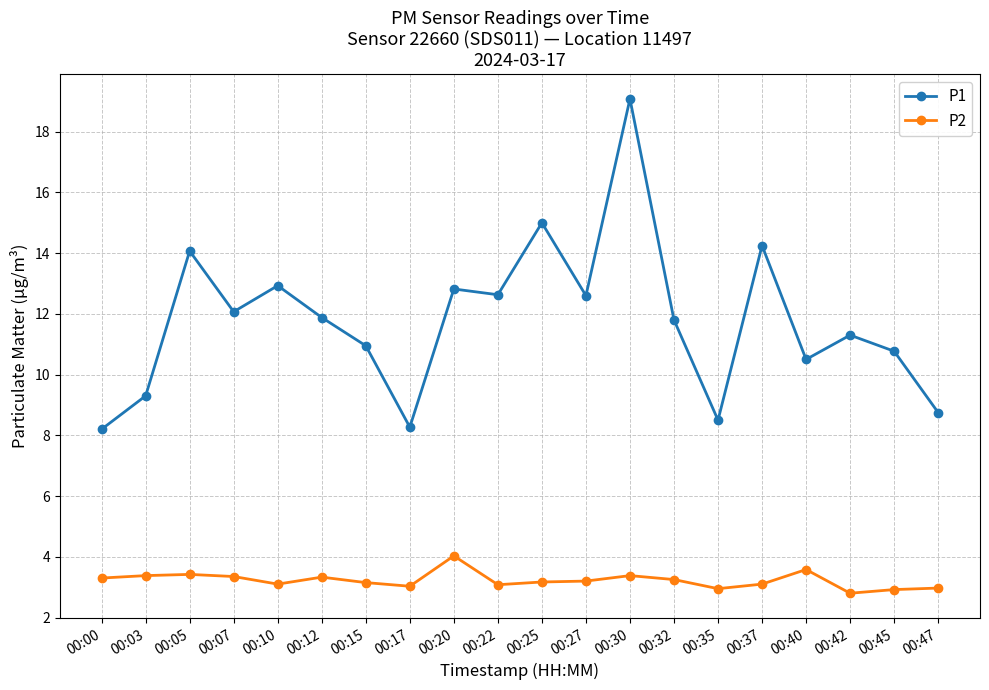

What is the greatest value displayed?

19.1